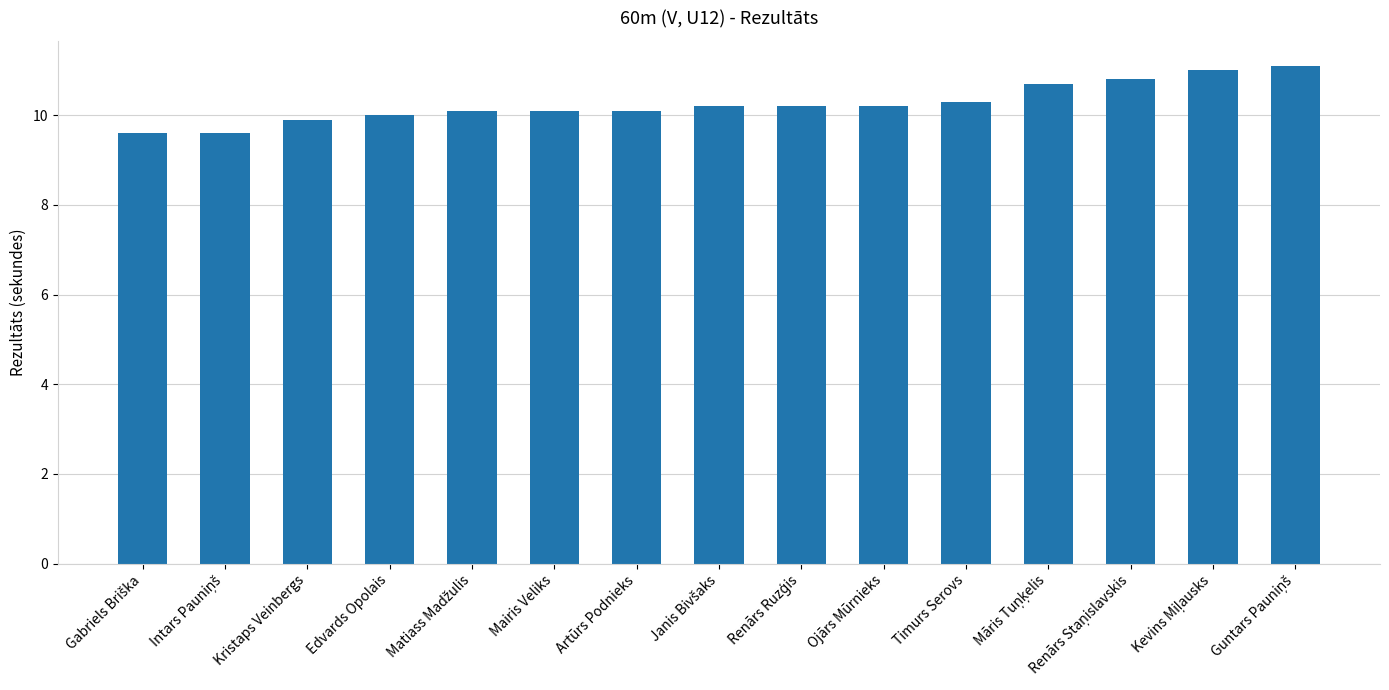

What is the difference between the values at Ojārs Mūrnieks and Artūrs Podnieks?

0.1